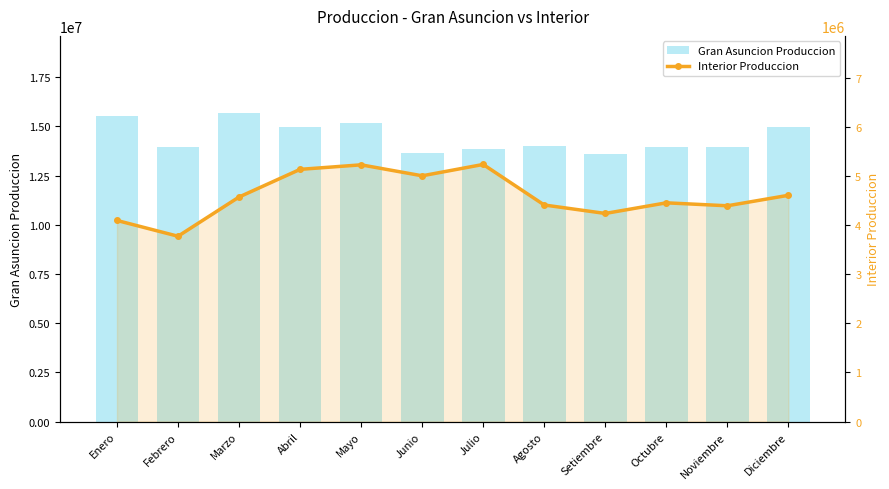

What is the difference between the highest and lowest values at Julio?

8618948